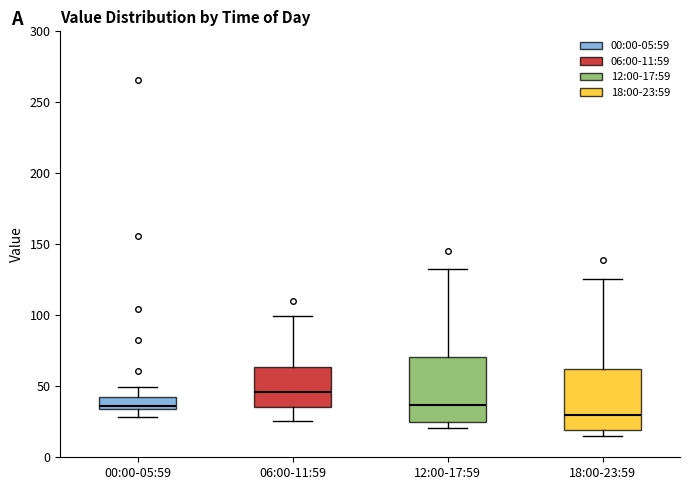

Reading left to right, read every box against the y-axis: the position of its median line, the range the box covers, and the ends of its whiskers. The values are not printed on the chart, so give them approximately, as read against the axis.

00:00-05:59: median 35 (just above the box's lower edge), box 35 to 40, whiskers 30 to 50
06:00-11:59: median 45, box 35 to 65, whiskers 25 to 100
12:00-17:59: median 35, box 25 to 70, whiskers 20 to 135
18:00-23:59: median 30, box 20 to 60, whiskers 15 to 125